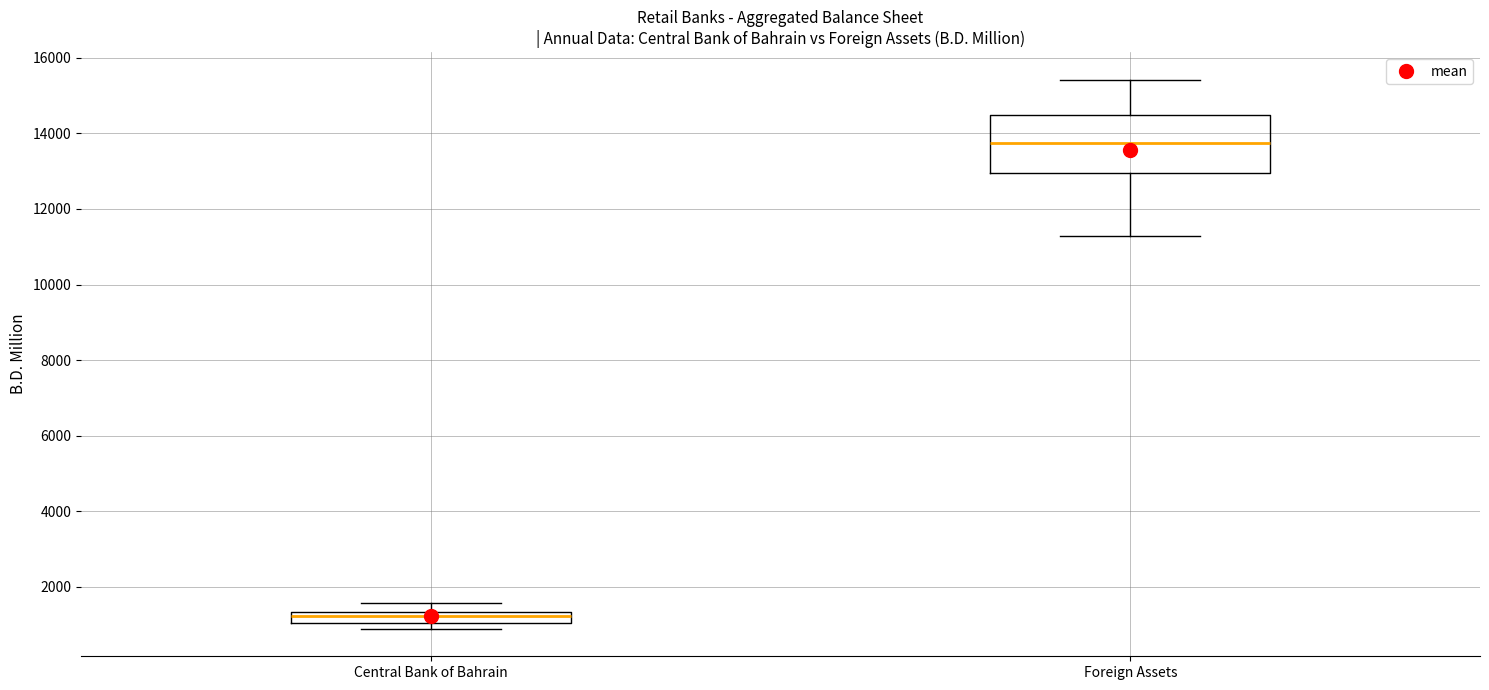

Where does the lower whisker of the box for Foreign Assets end on the y-axis? The values are not printed on the chart, so give them approximately, as read against the axis.

11200